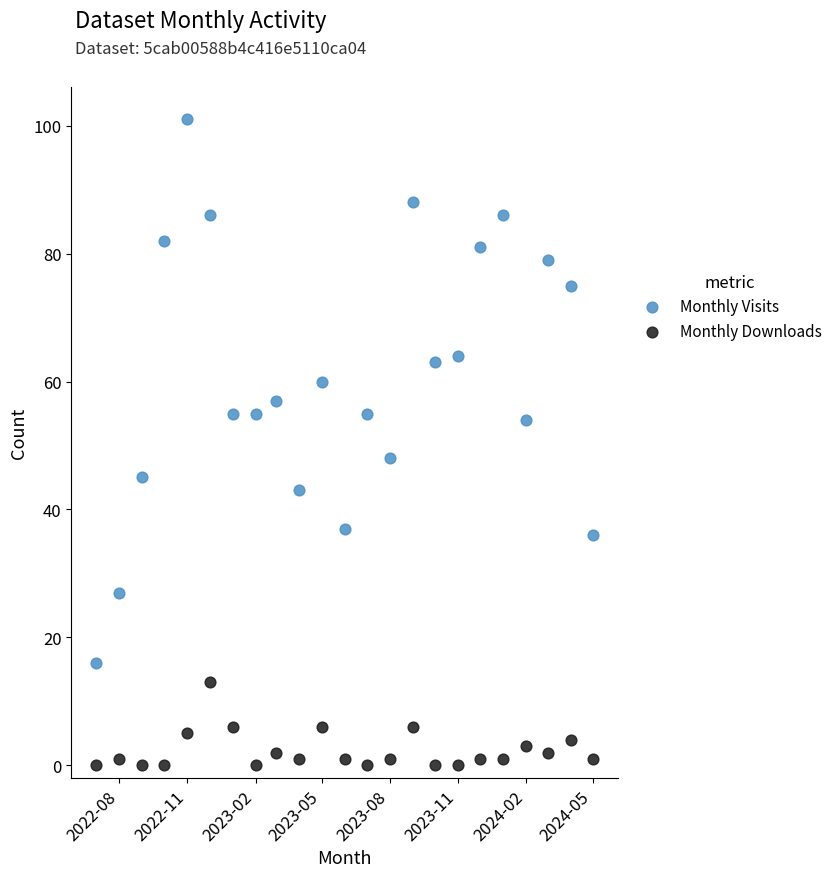

Which series reaches the minimum Y coordinate?

Monthly Downloads